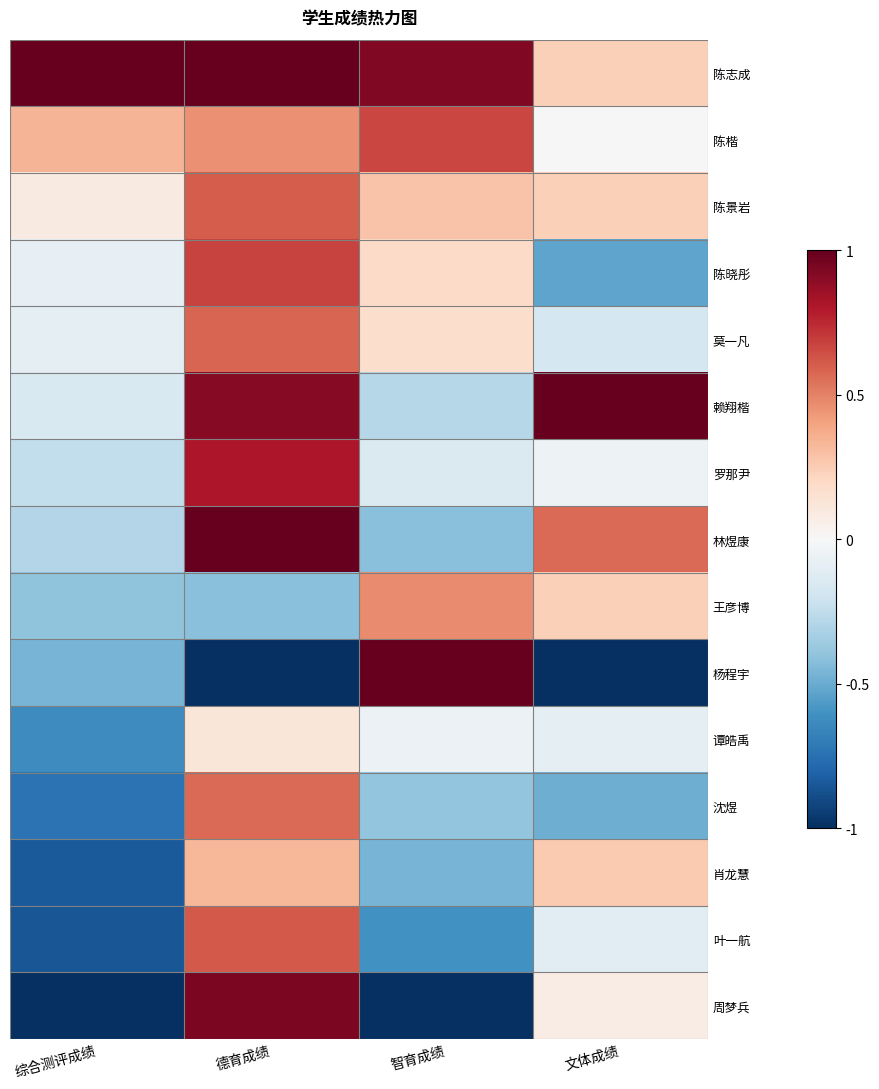

Reading left to right, what are all the values shown in this chart?

陈志成: 综合测评成绩=1.0	德育成绩=1.0	智育成绩=0.9	文体成绩=0.2
陈楷: 综合测评成绩=0.3	德育成绩=0.5	智育成绩=0.7	文体成绩=0.0
陈景岩: 综合测评成绩=0.1	德育成绩=0.6	智育成绩=0.3	文体成绩=0.2
陈晓彤: 综合测评成绩=-0.1	德育成绩=0.7	智育成绩=0.2	文体成绩=-0.5
莫一凡: 综合测评成绩=-0.1	德育成绩=0.6	智育成绩=0.2	文体成绩=-0.2
赖翔楷: 综合测评成绩=-0.2	德育成绩=0.9	智育成绩=-0.3	文体成绩=1.0
罗那尹: 综合测评成绩=-0.2	德育成绩=0.8	智育成绩=-0.1	文体成绩=-0.1
林煜康: 综合测评成绩=-0.3	德育成绩=1.0	智育成绩=-0.4	文体成绩=0.6
王彦博: 综合测评成绩=-0.4	德育成绩=-0.4	智育成绩=0.5	文体成绩=0.2
杨程宇: 综合测评成绩=-0.5	德育成绩=-1.0	智育成绩=1.0	文体成绩=-1.0
谭皓禹: 综合测评成绩=-0.6	德育成绩=0.1	智育成绩=-0.1	文体成绩=-0.1
沈煜: 综合测评成绩=-0.7	德育成绩=0.6	智育成绩=-0.4	文体成绩=-0.5
肖龙慧: 综合测评成绩=-0.8	德育成绩=0.3	智育成绩=-0.5	文体成绩=0.3
叶一航: 综合测评成绩=-0.9	德育成绩=0.6	智育成绩=-0.6	文体成绩=-0.1
周梦兵: 综合测评成绩=-1.0	德育成绩=0.9	智育成绩=-1.0	文体成绩=0.1